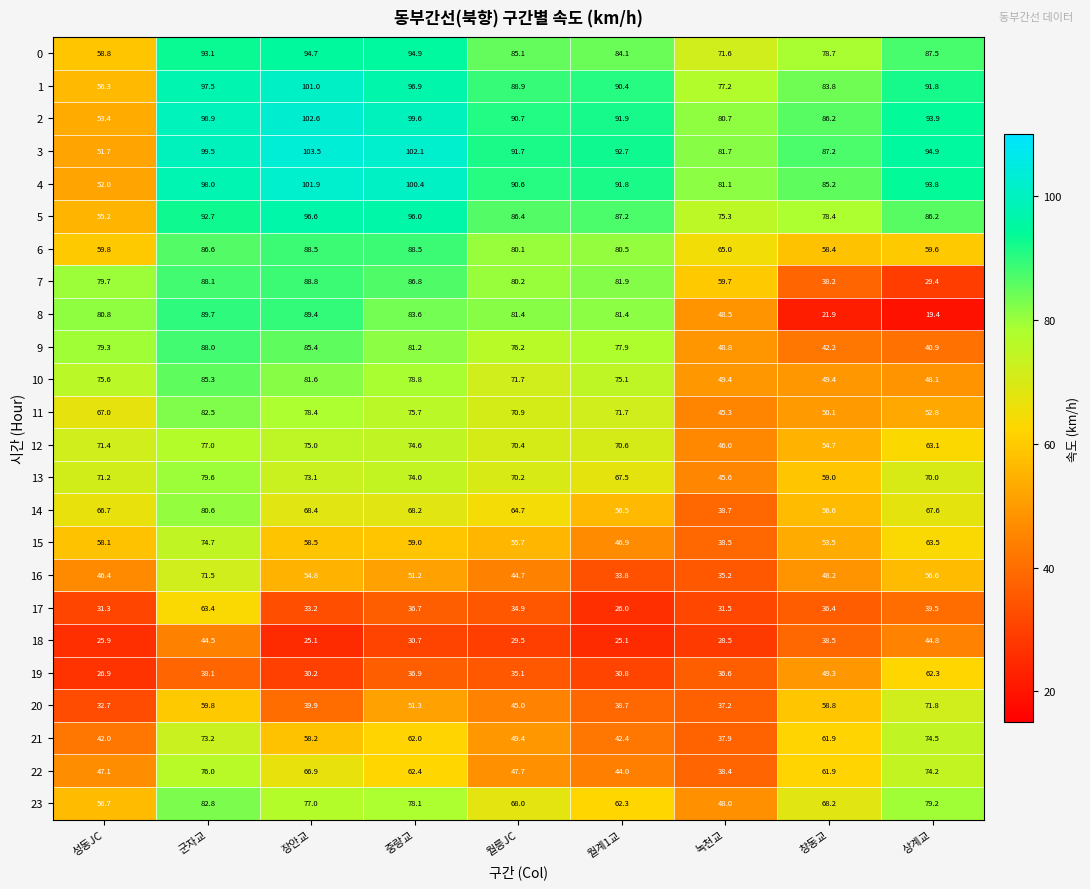

Count the number of data series in this chart.

24